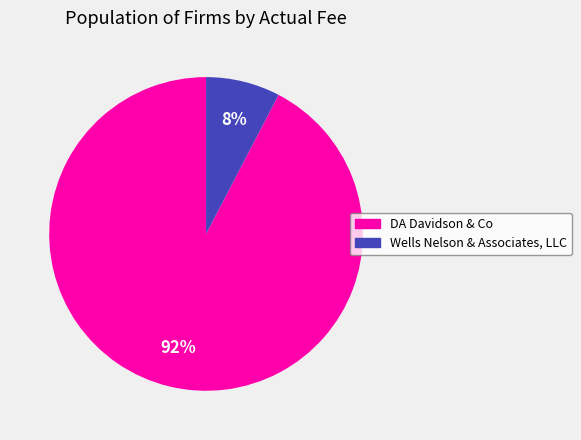

Which slice is the largest?

DA Davidson & Co